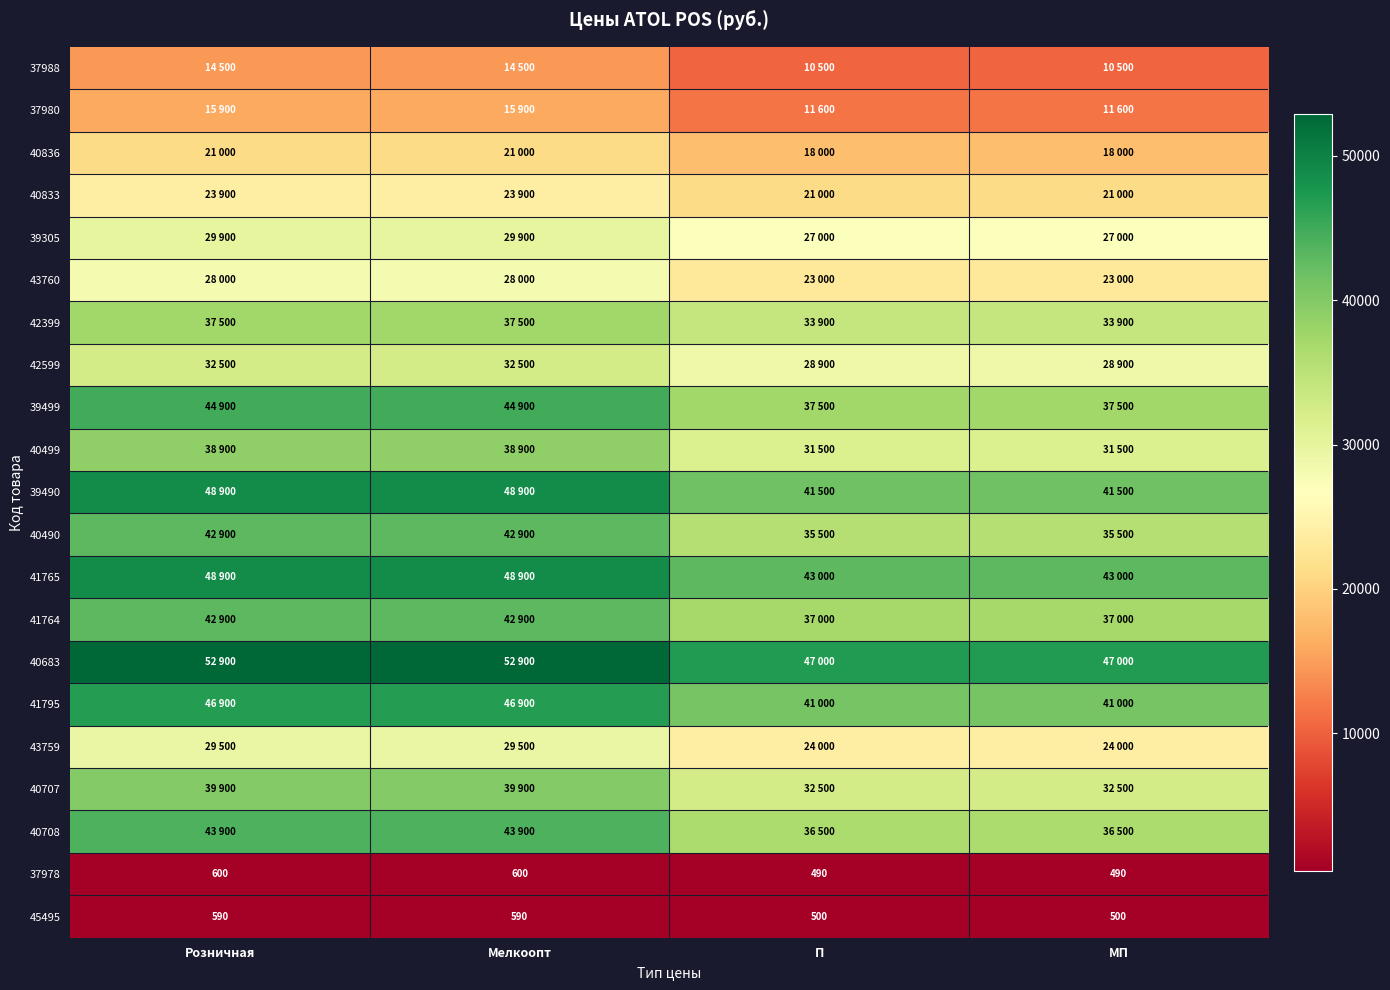

What value does the 45495 series have at П?

500